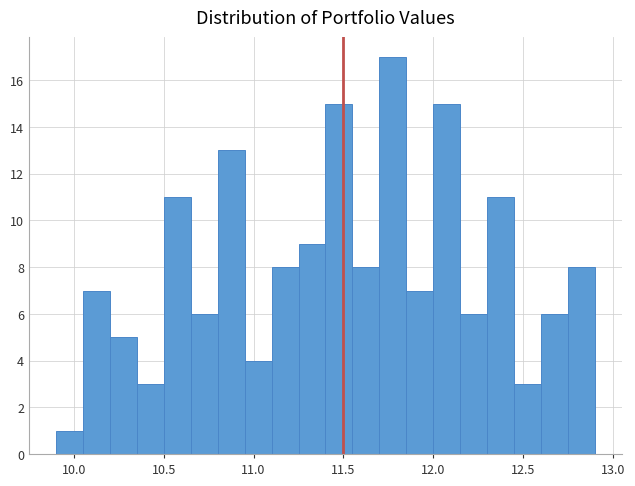

Around what value on the x-axis is the tallest bar? Give the approximate position of its centre, as read against the axis.

11.80